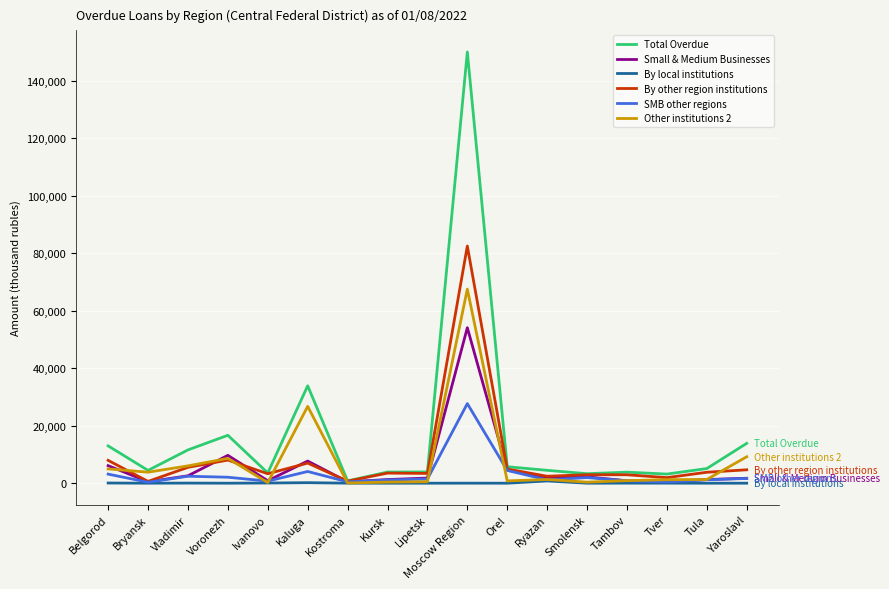

In Small & Medium Businesses, how many points are higher than both neighbors (excluding endpoints)?

4